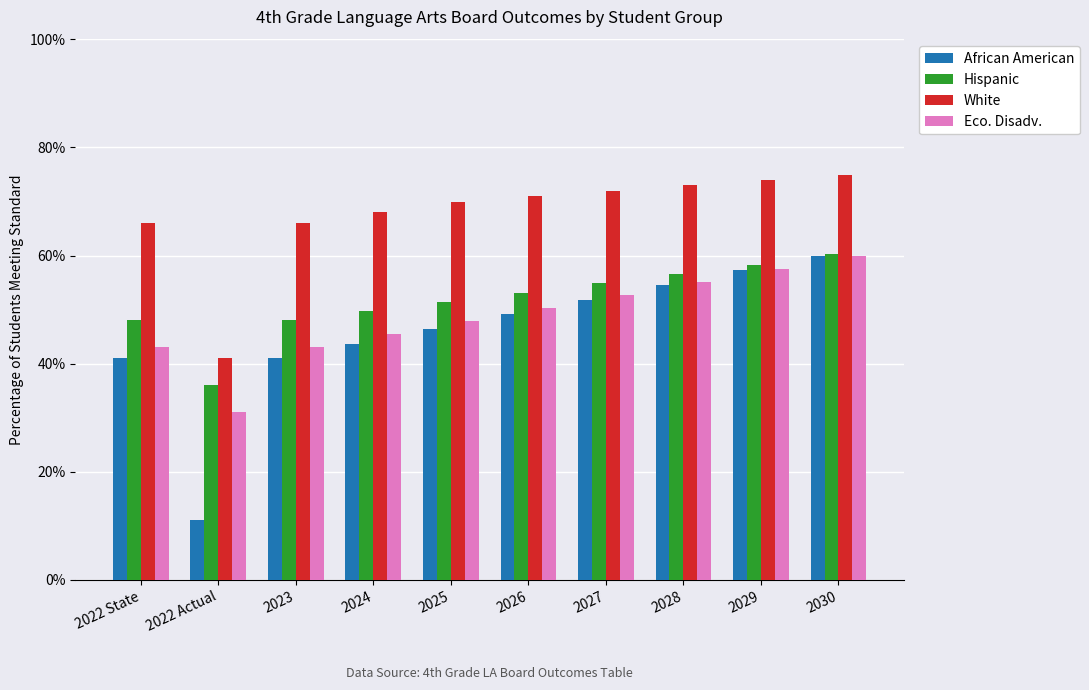

What are all the series names shown in the legend?

African American, Hispanic, White, Eco. Disadv.